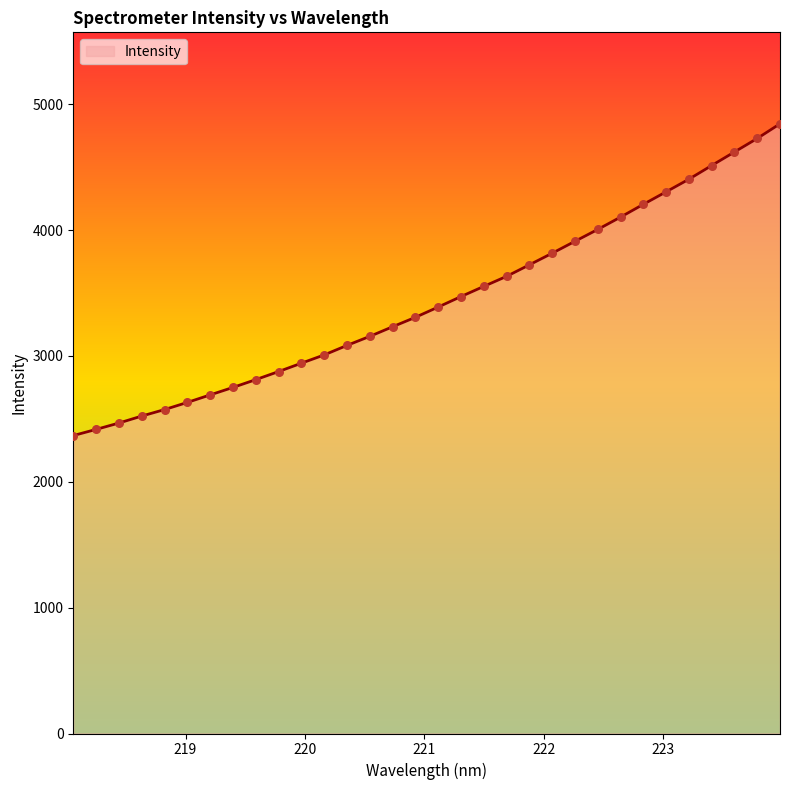

What is the difference between the maximum and minimum values?

2476.9